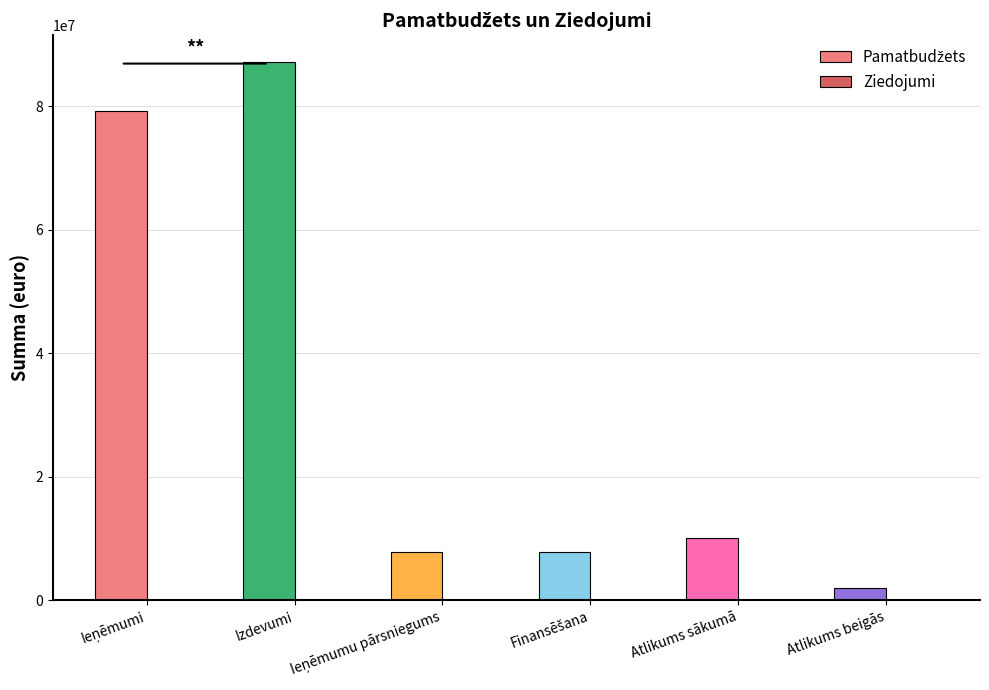

At which category is the sum across all series the highest?

Izdevumi